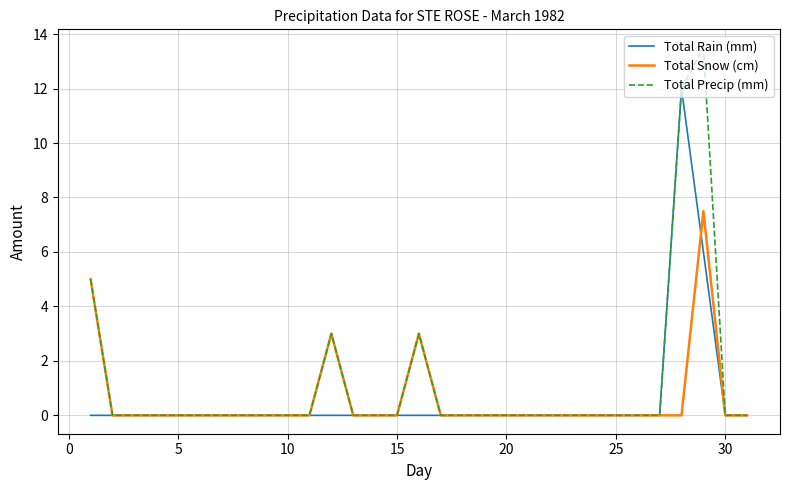

What is the greatest value displayed?

13.5